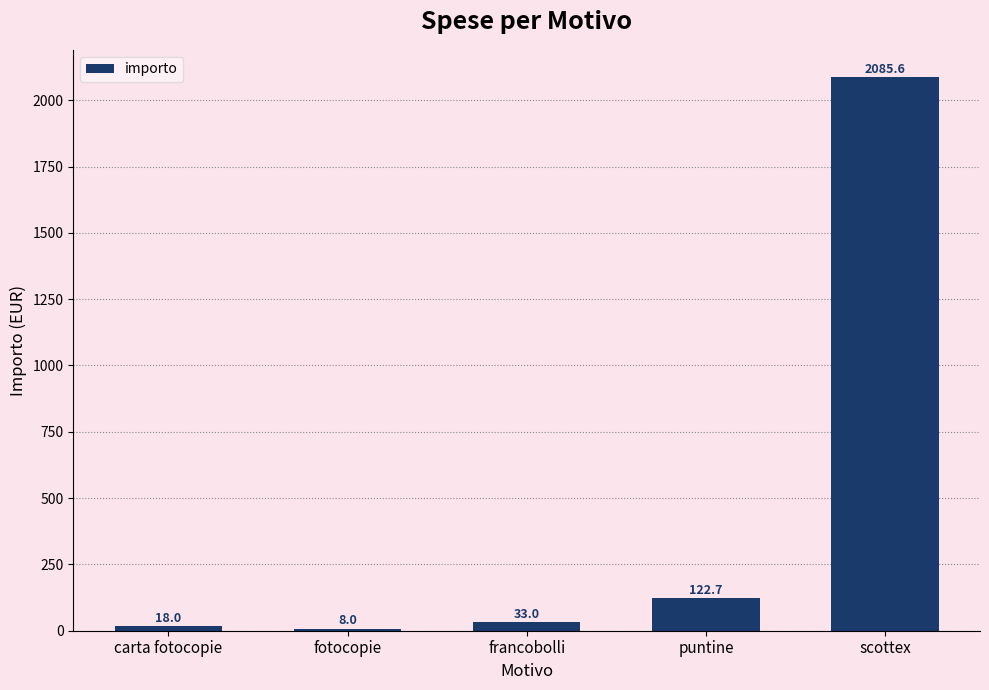

Reading right to left, list all the values displayed in this chart.

2085.6	122.7	33.0	8.0	18.0